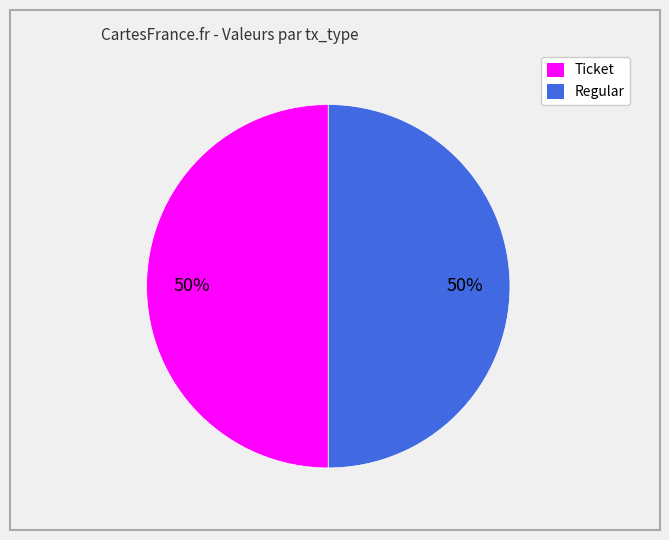

To the nearest percent, what is the average slice percentage?

50%